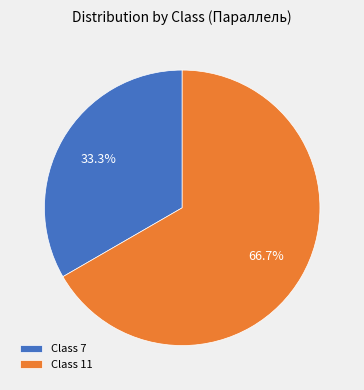

To the nearest percent, what is the difference between the largest and smallest slice percentages?

33%